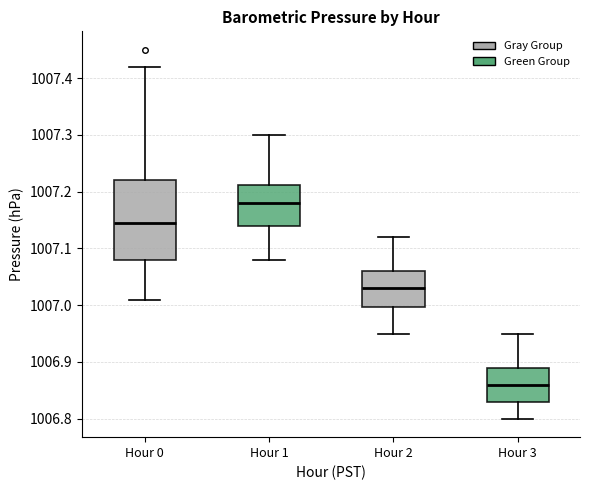

Reading left to right, read every box against the y-axis: the position of its median line, the range the box covers, and the ends of its whiskers. The values are not printed on the chart, so give them approximately, as read against the axis.

Hour 0: median 1007.15, box 1007.08 to 1007.22, whiskers 1007.01 to 1007.42
Hour 1: median 1007.18, box 1007.14 to 1007.21, whiskers 1007.08 to 1007.30
Hour 2: median 1007.03, box 1007.00 to 1007.06, whiskers 1006.95 to 1007.12
Hour 3: median 1006.86, box 1006.83 to 1006.89, whiskers 1006.80 to 1006.95